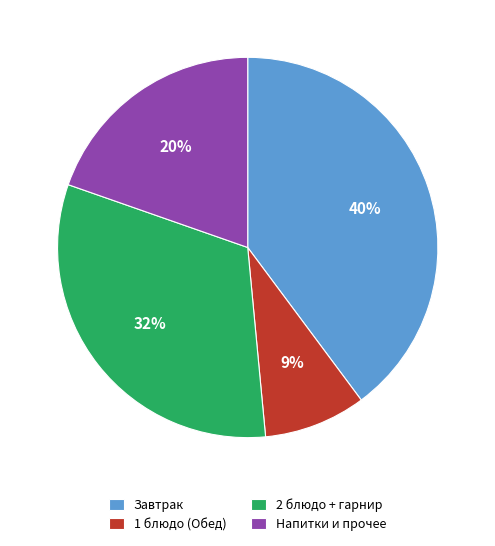

Which category has the biggest portion of the pie?

Завтрак